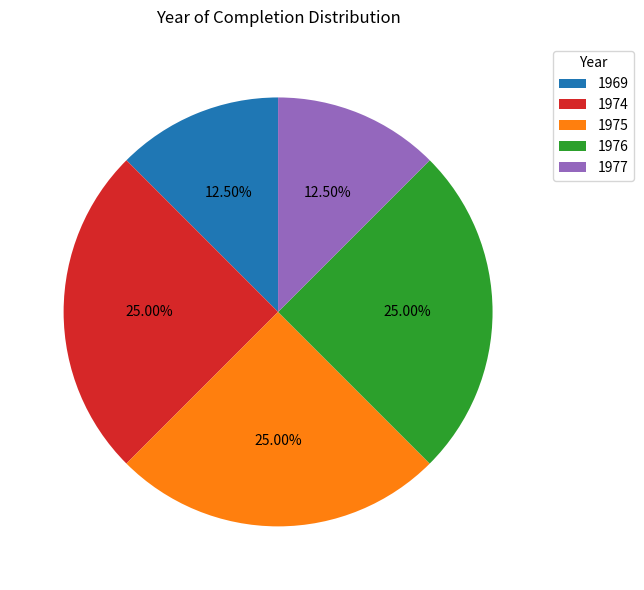

Does any single category account for the majority?

No